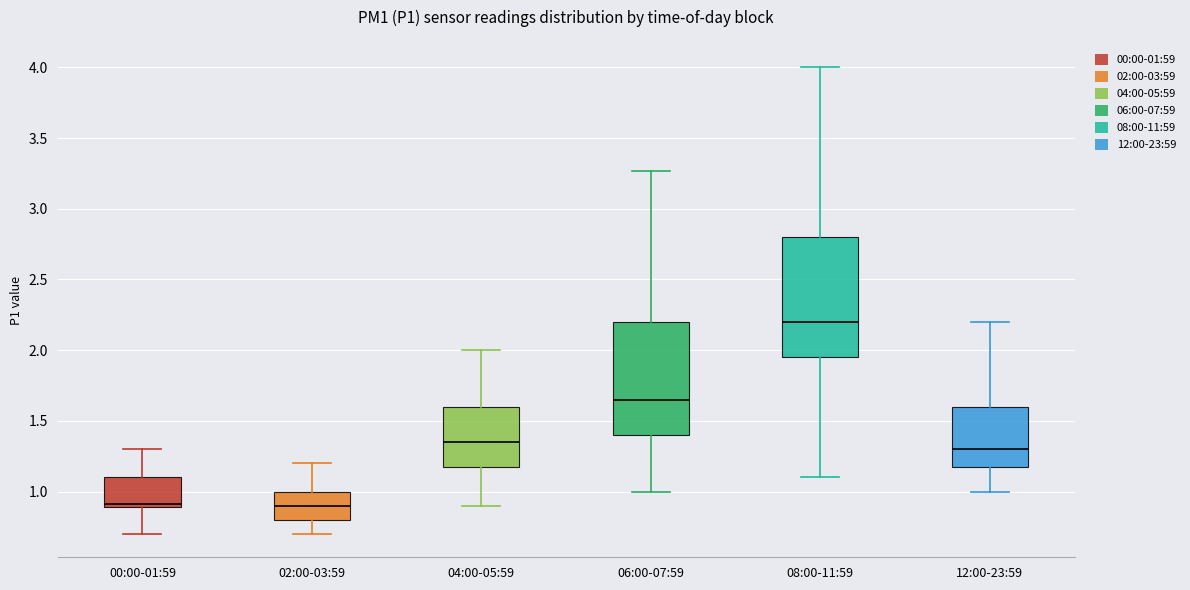

Reading left to right, transcribe this box plot: for each box, give where its median line is, the range the box spans, and where its two whiskers end, as read against the y-axis. The values are not printed on the chart, so give them approximately, as read against the axis.

00:00-01:59: median 0.90 (just above the box's lower edge), box 0.90 to 1.10, whiskers 0.70 to 1.30
02:00-03:59: median 0.90, box 0.80 to 1.00, whiskers 0.70 to 1.20
04:00-05:59: median 1.35, box 1.20 to 1.60, whiskers 0.90 to 2.00
06:00-07:59: median 1.65, box 1.40 to 2.20, whiskers 1.00 to 3.25
08:00-11:59: median 2.20, box 1.95 to 2.80, whiskers 1.10 to 4.00
12:00-23:59: median 1.30, box 1.20 to 1.60, whiskers 1.00 to 2.20